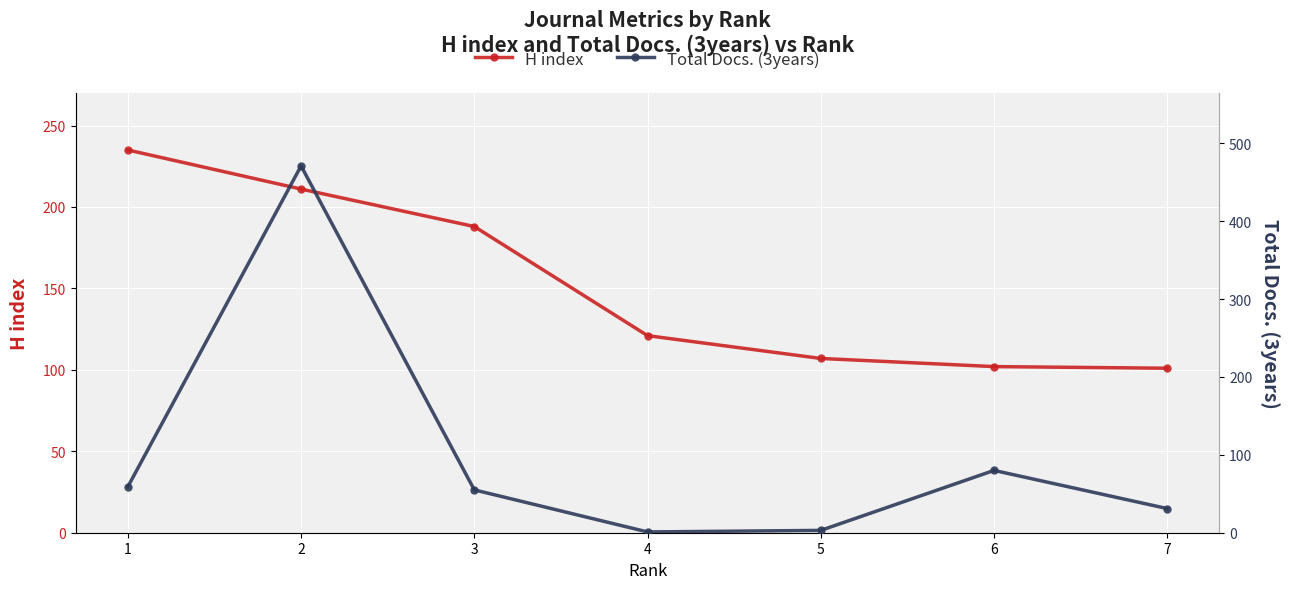

What are all the series names shown in the legend?

H index, Total Docs. (3years)